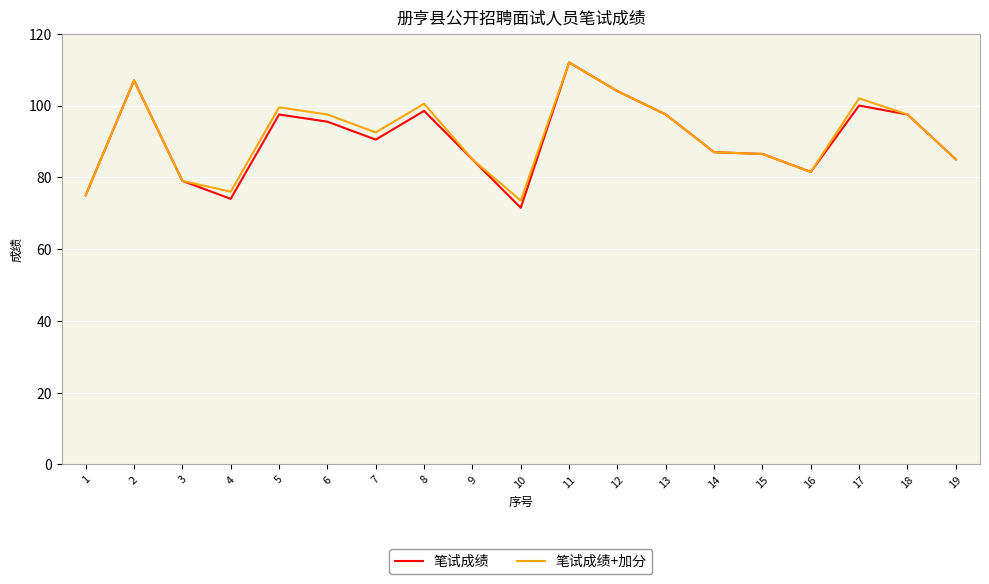

What is the difference between the maximum and minimum values in the 笔试成绩 series?

40.5